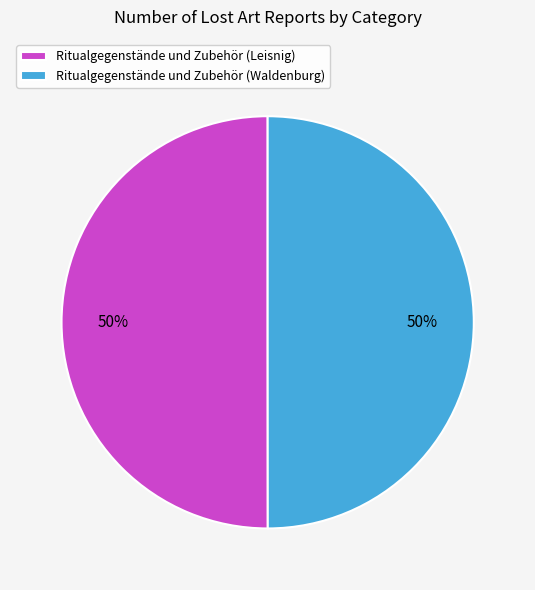

Count the number of slices in the pie.

2